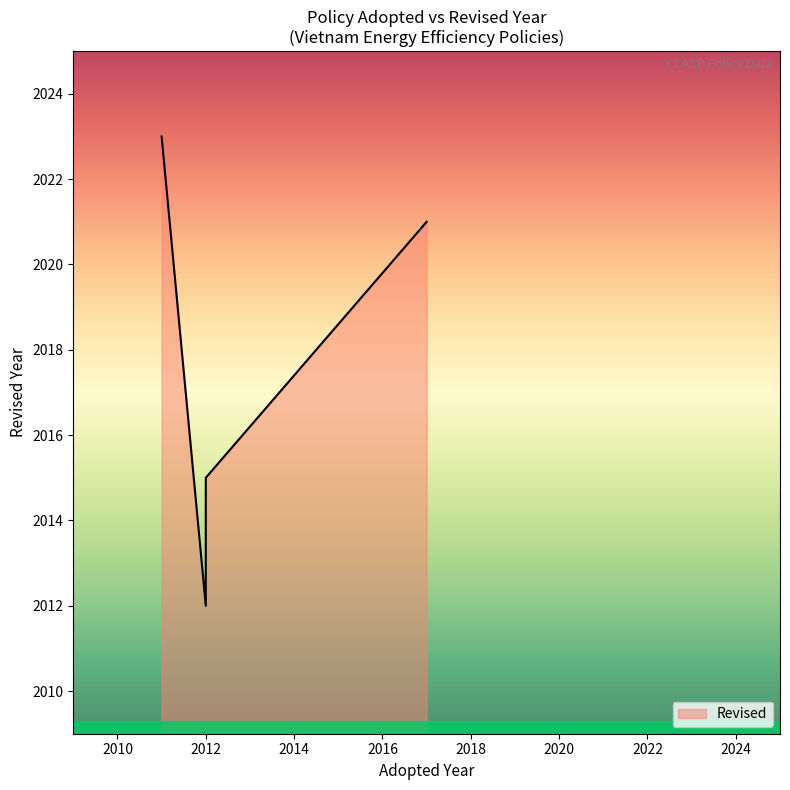

How many lines are shown in the chart?

1